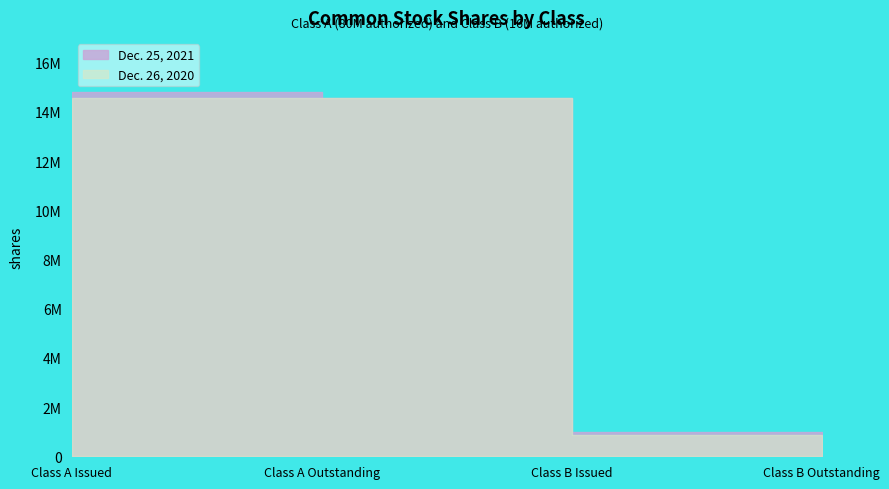

Between Class A Outstanding and Class A Issued, which is larger?

Class A Issued